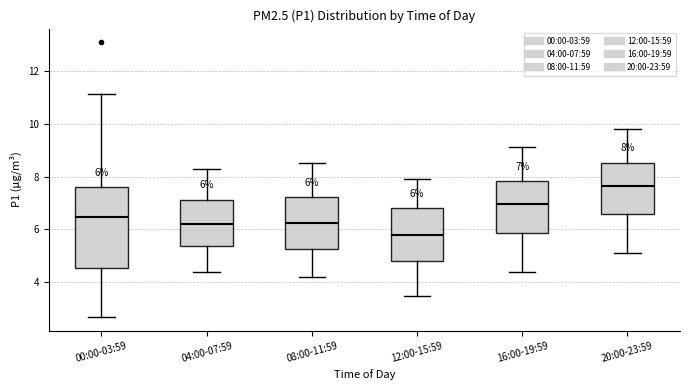

Which box is the tallest, from its lower edge to its upper edge?

00:00-03:59